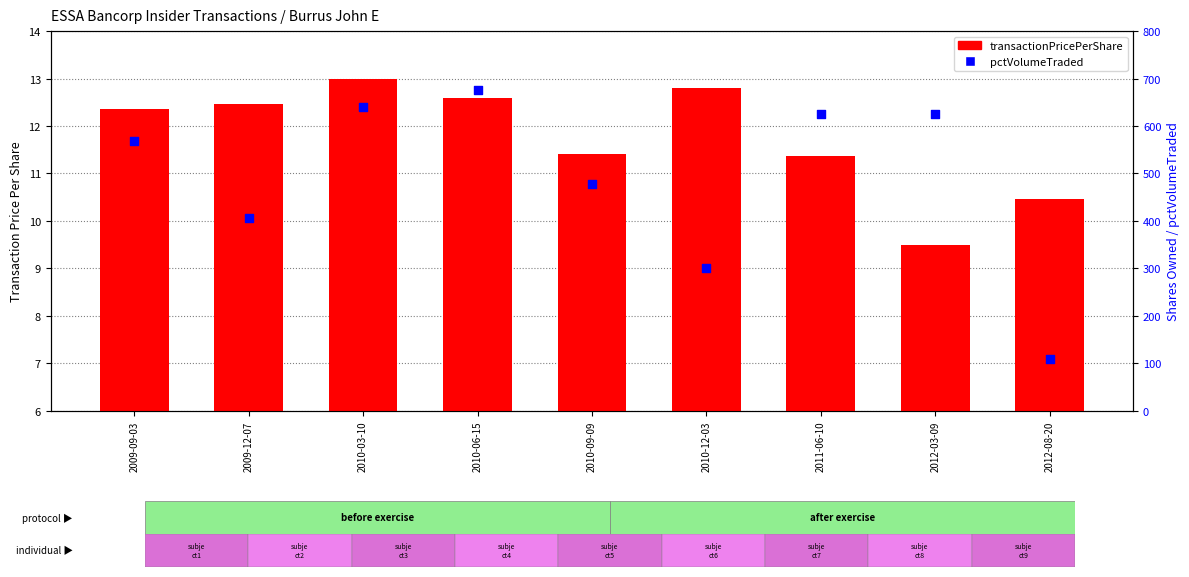

What is the total value across all series at 2009-12-07?

418.5